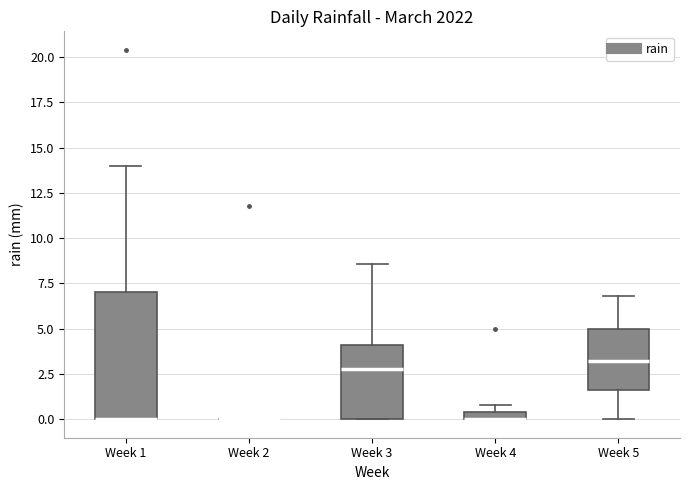

Where is the upper edge of the box for Week 1 on the y-axis? The values are not printed on the chart, so give them approximately, as read against the axis.

7.0